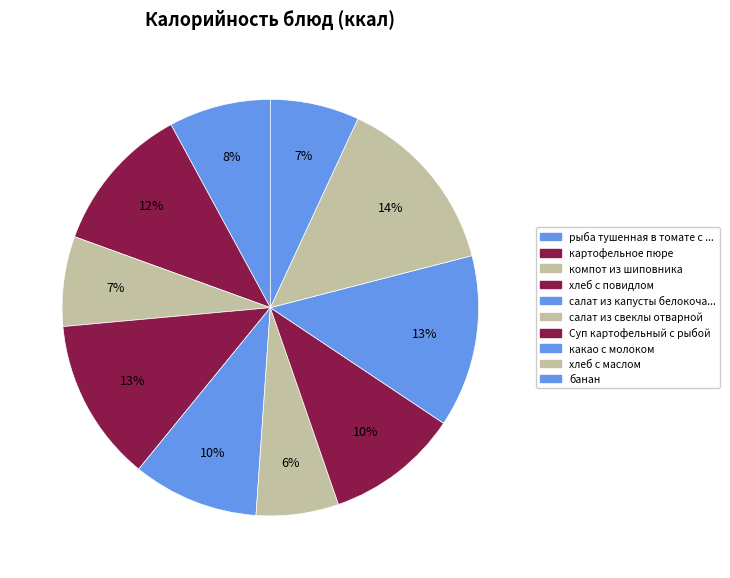

To the nearest percent, what is the average slice percentage?

10%